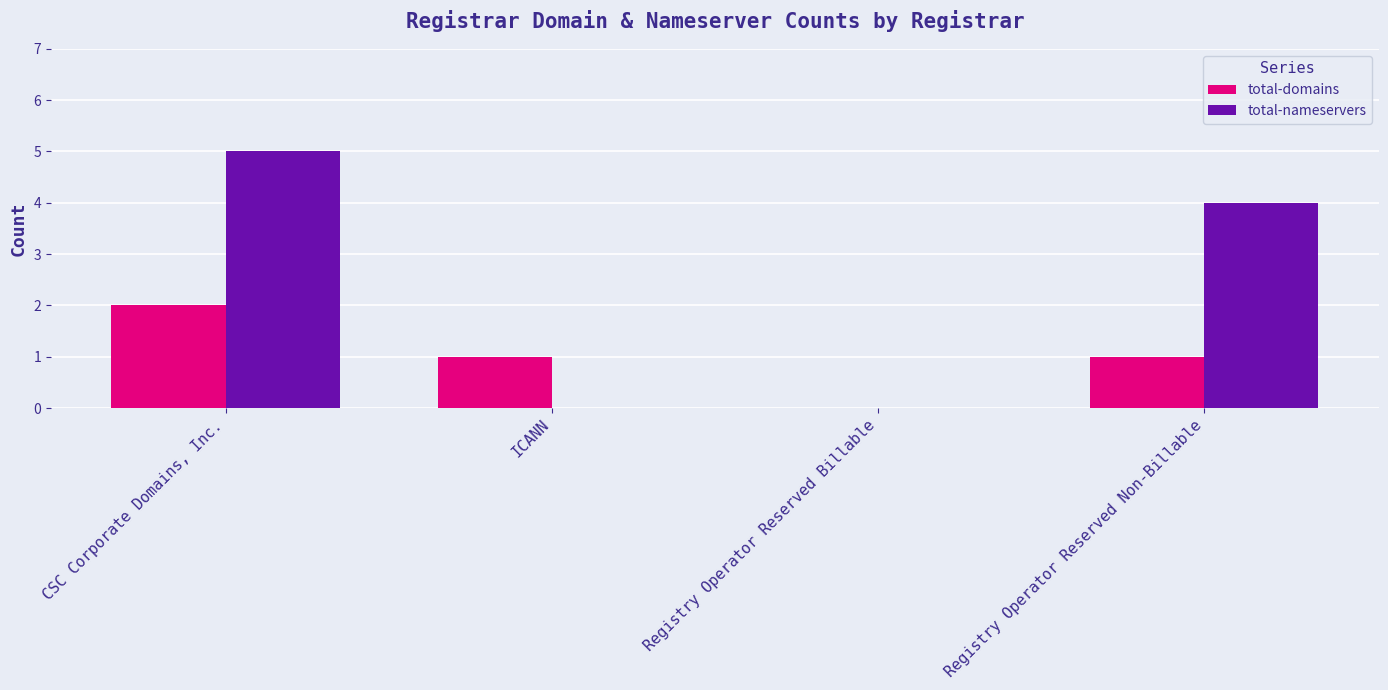

Reading left to right, what are all the values shown in this chart?

total-domains: 2	1	0	1
total-nameservers: 5	0	0	4